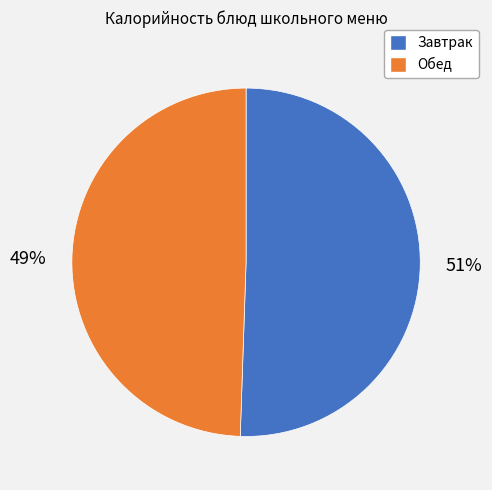

Is there any slice that represents more than half of the pie?

Yes